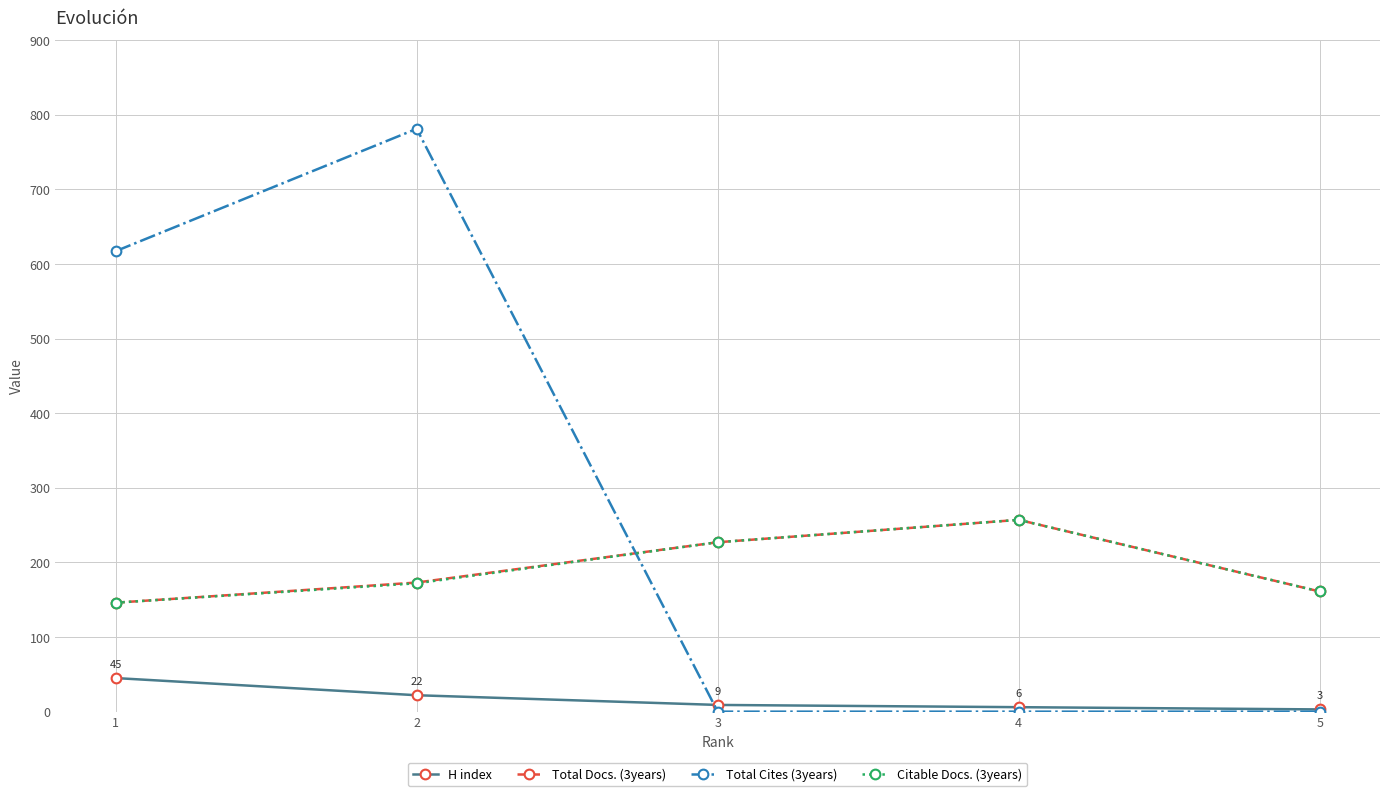

What is the difference between the maximum and minimum values in the Total Cites (3years) series?

781